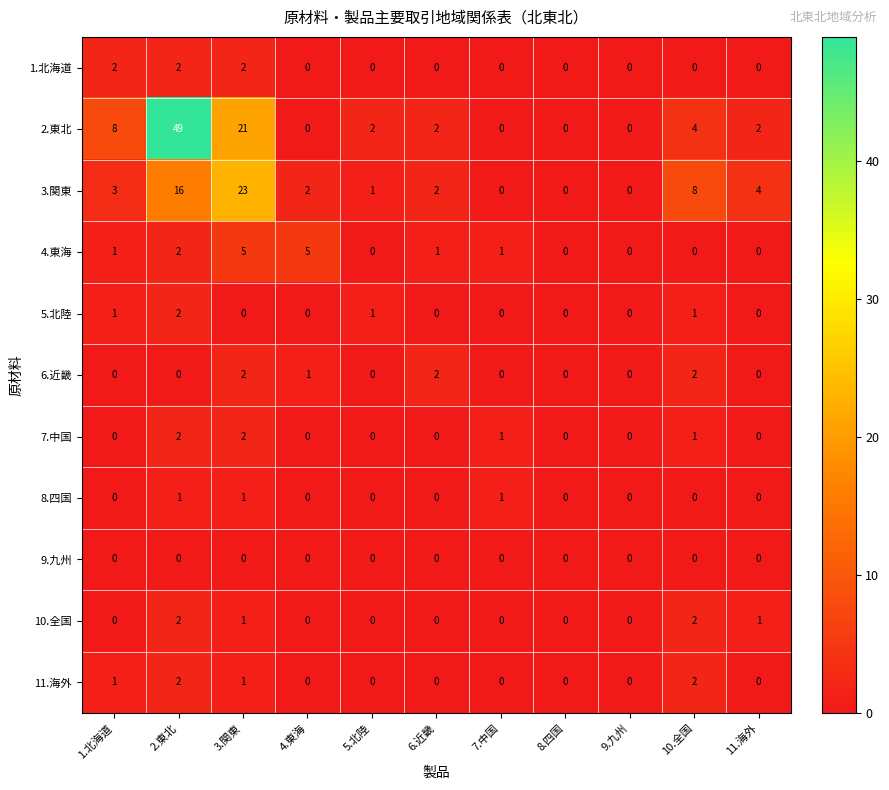

What is the difference between the maximum and second lowest values in the 3.関東 series?

23